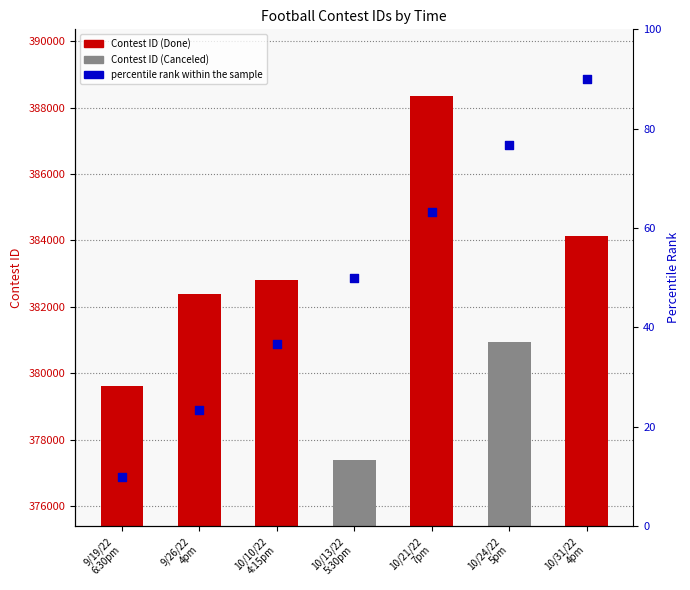

Between 10/13/22
5:30pm and 9/26/22
4pm, which is larger?

10/13/22
5:30pm